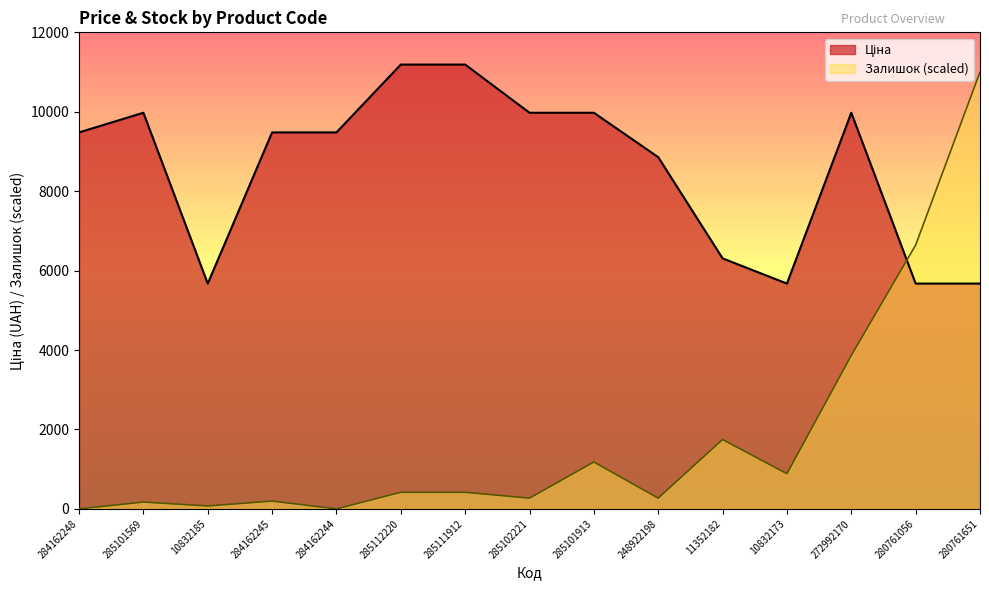

At 10832185, list the series in order from largest to smallest.

Ціна, Залишок